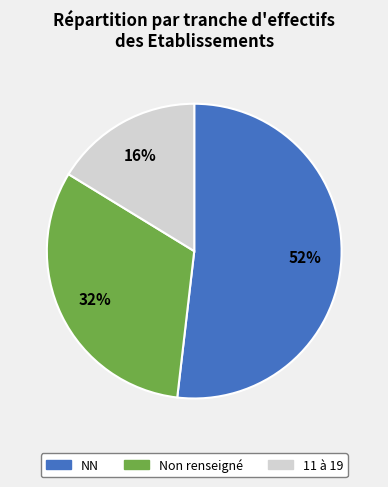

Count the number of slices in the pie.

3